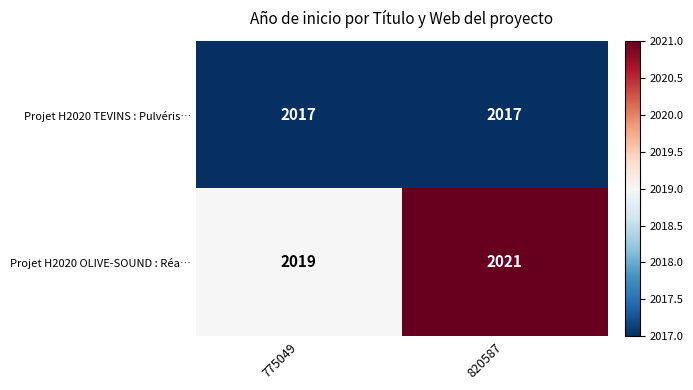

Between 775049 and 820587, which series saw the biggest shift?

Projet H2020 OLIVE-SOUND : Réa…